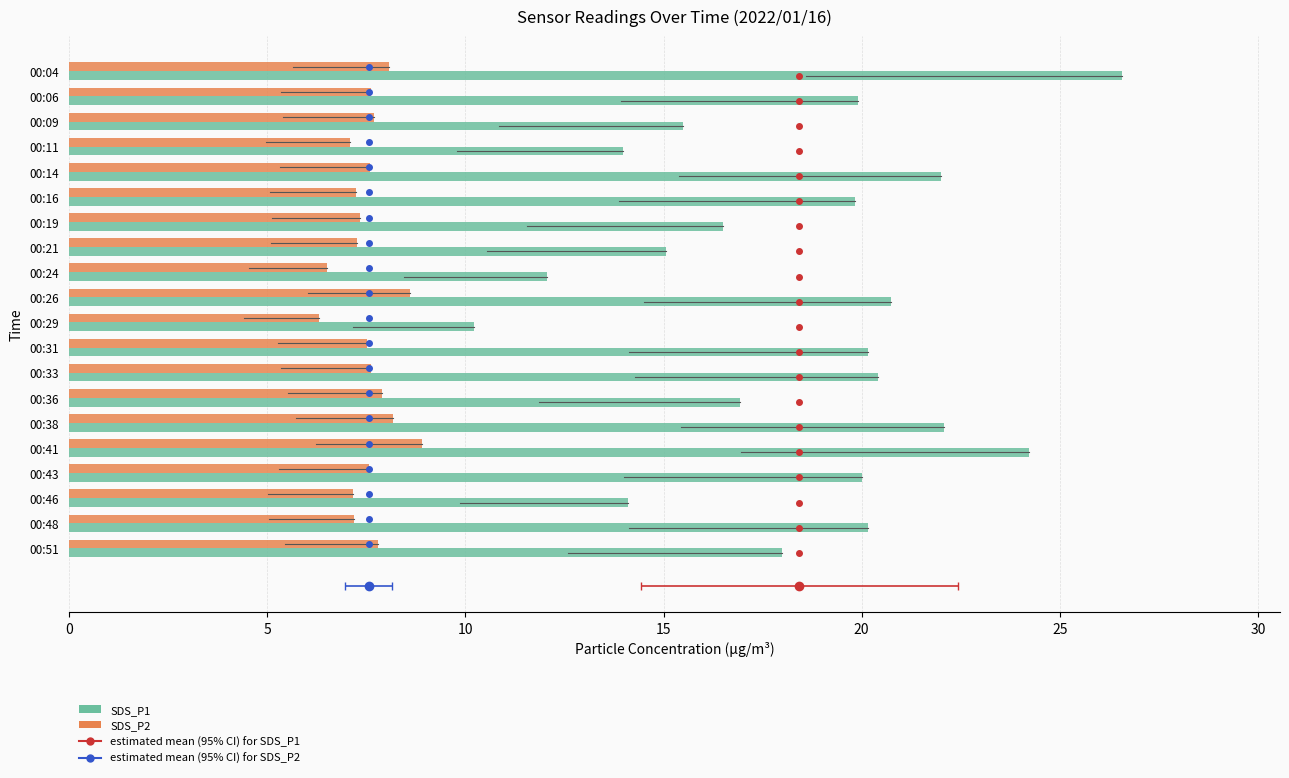

What is the greatest value displayed?

26.6